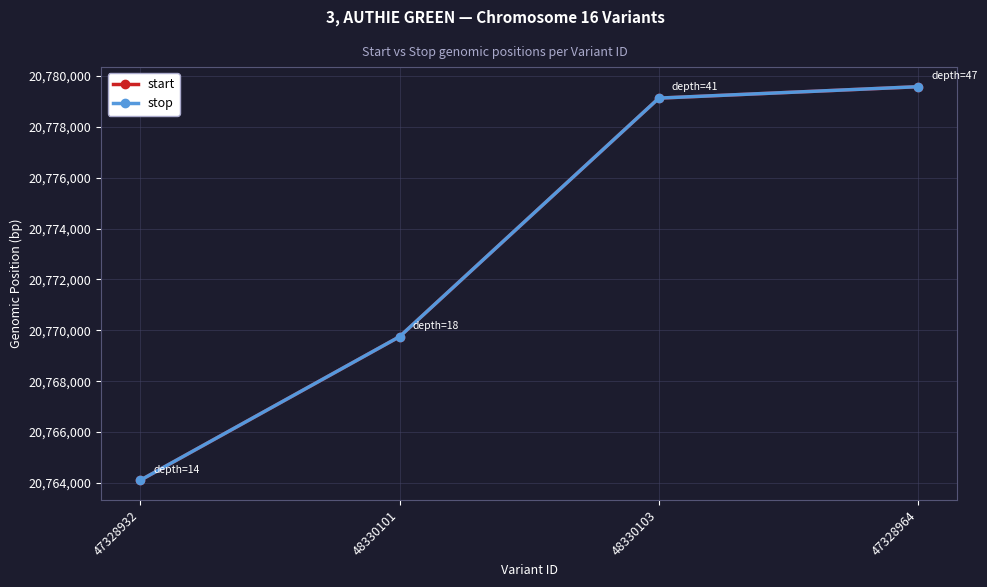

Reading left to right, list all the values displayed in this chart.

start: 20764108	20769751	20779126	20779575
stop: 20764109	20769752	20779127	20779576